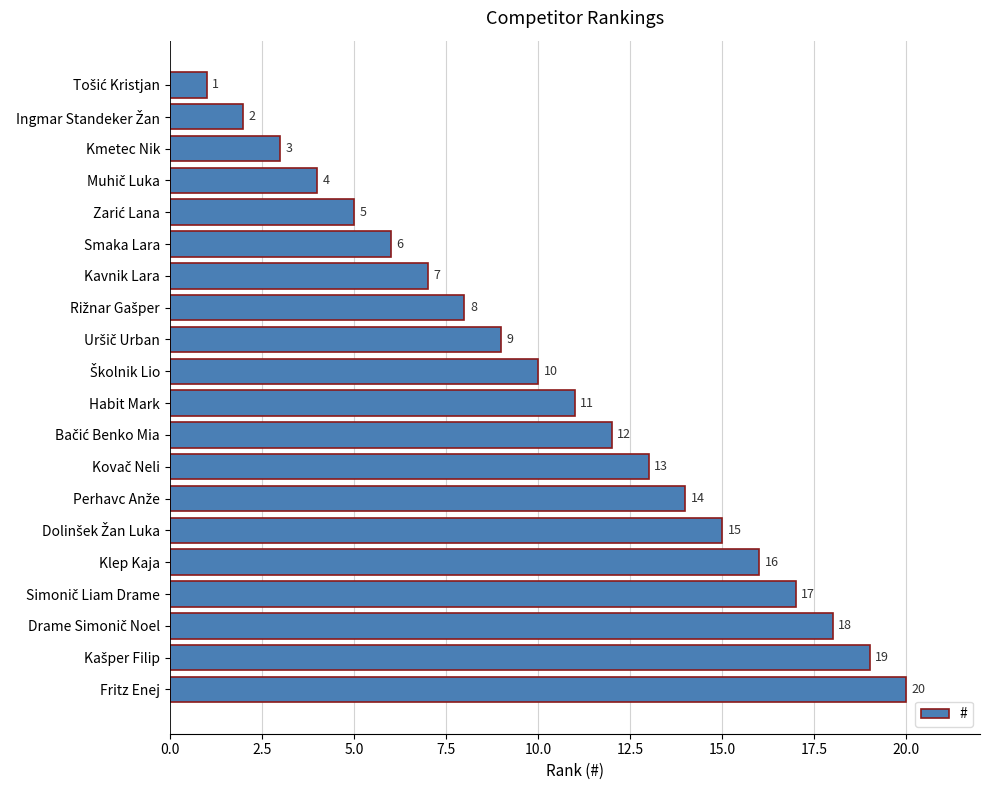

What is the value of the 18th bar from the top?

18